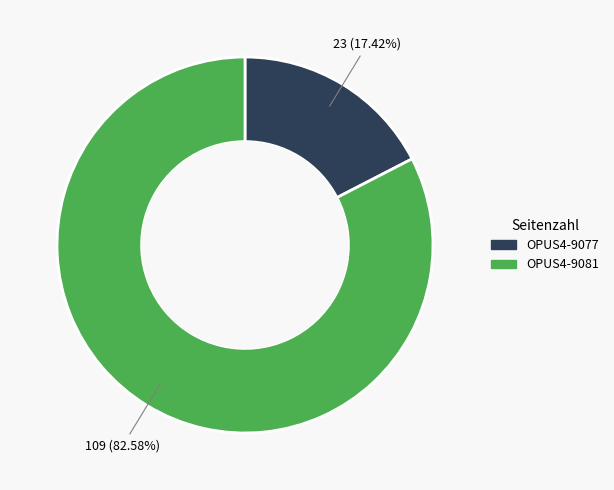

Is the sum of OPUS4-9077 and OPUS4-9081 greater than half?

Yes